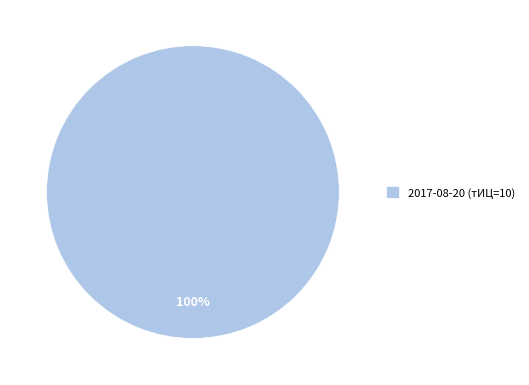

Rank the categories by value from highest to lowest.

2017-08-20 (тИЦ=10)